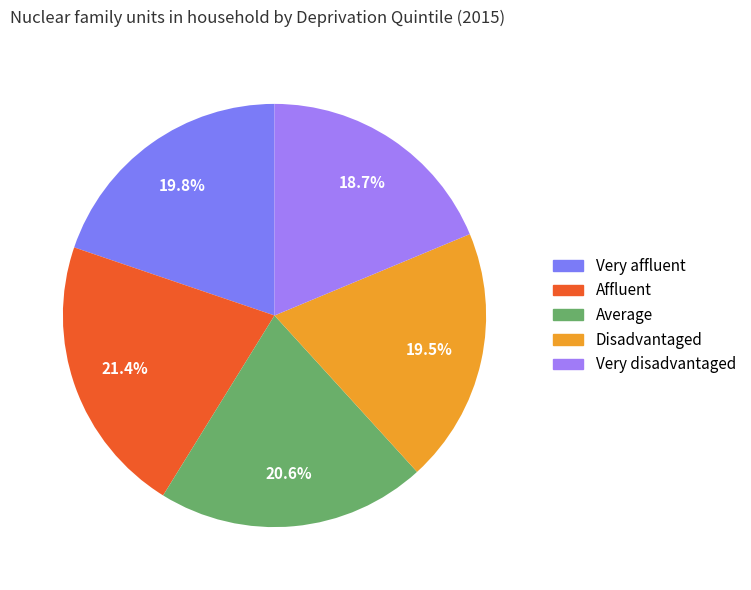

Is Affluent the majority of the pie?

No